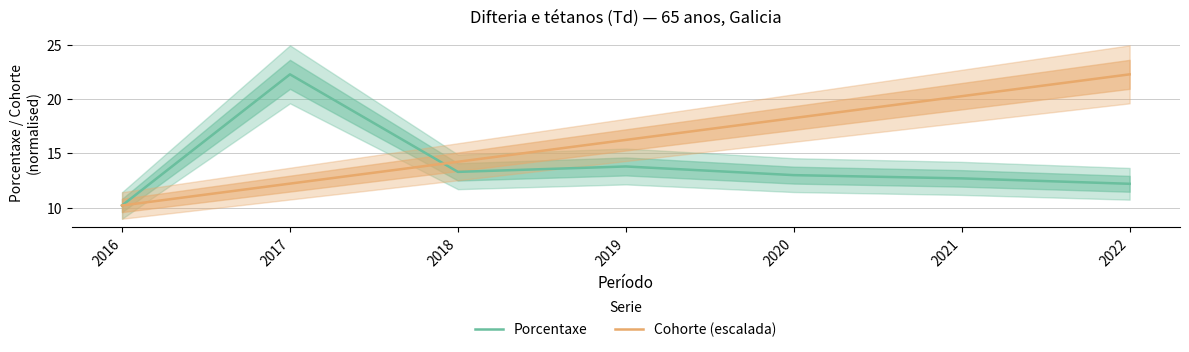

What is the value of the Cohorte (escalada) point at the 4th from the left?

16.2